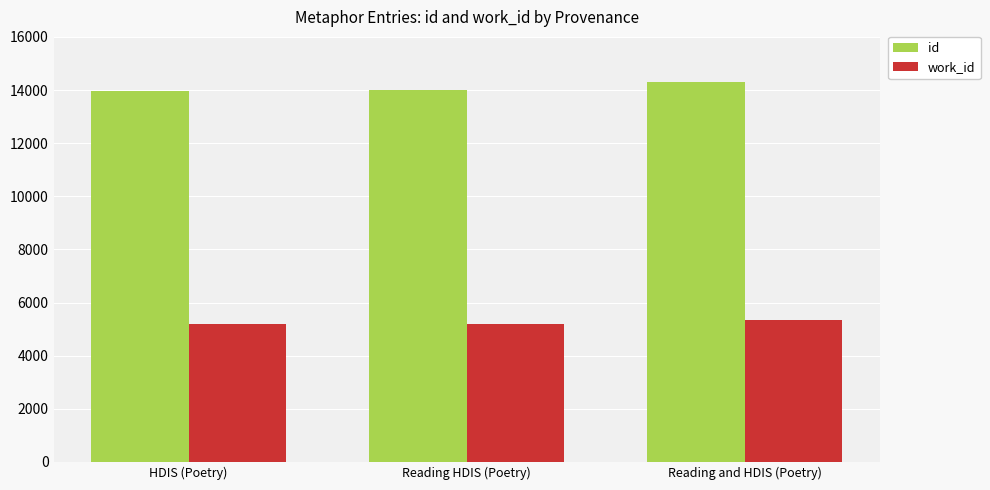

The work_id series shows 3146 at Reading HDIS (Poetry). True or false?

False